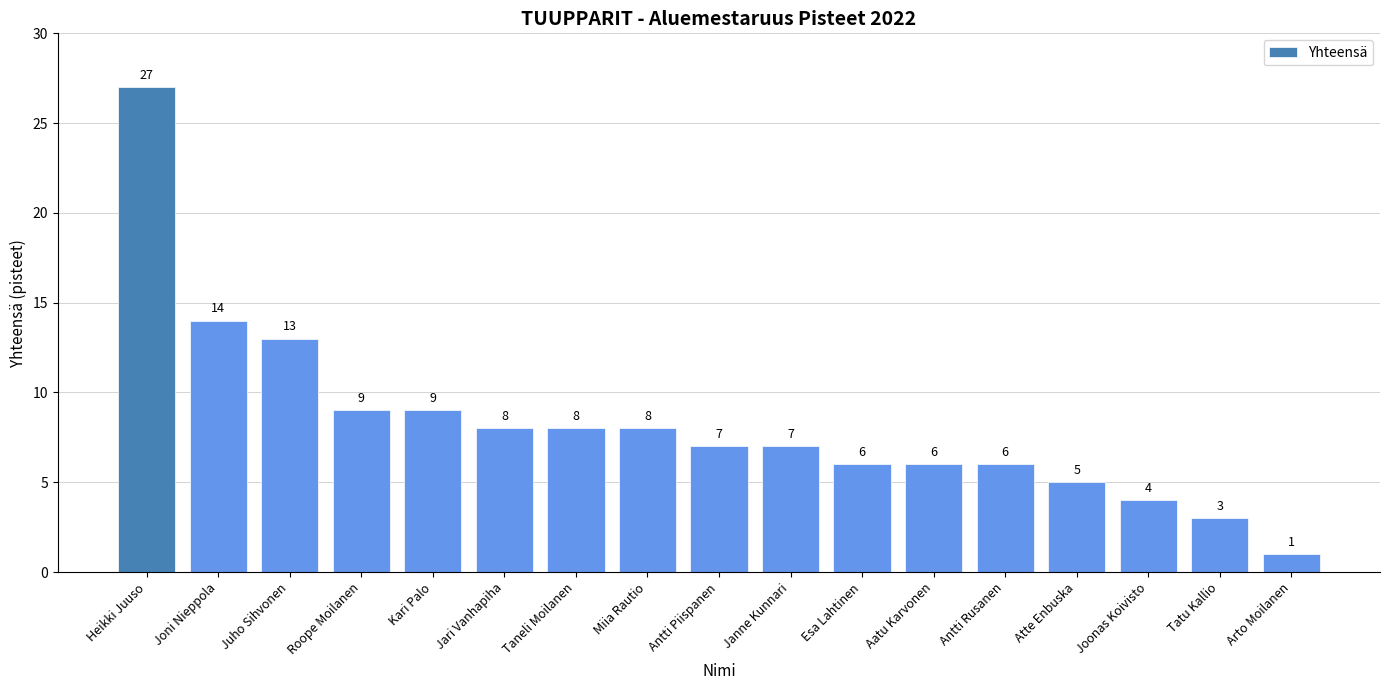

At which category does the chart reach its peak across all series?

Heikki Juuso